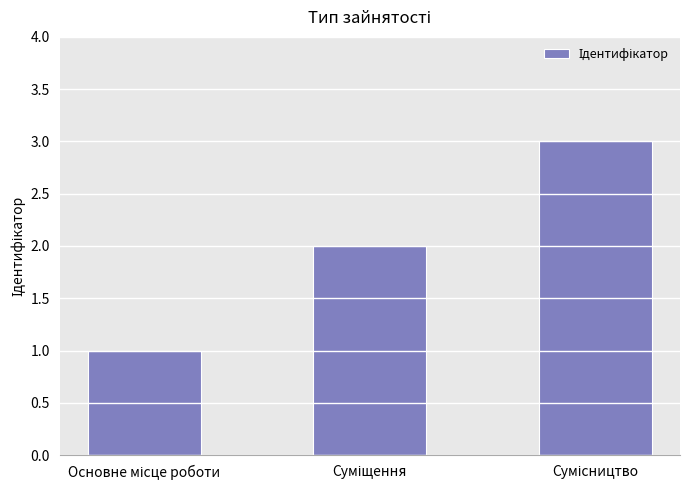

What is the minimum value shown in the chart?

1